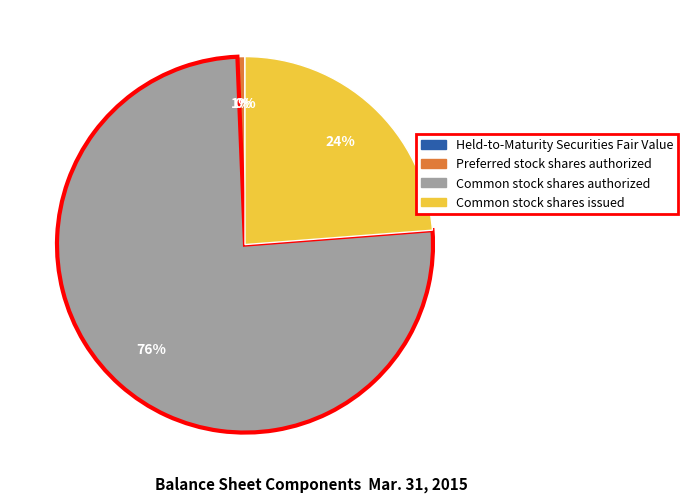

To the nearest percent, what is the average slice percentage?

25%